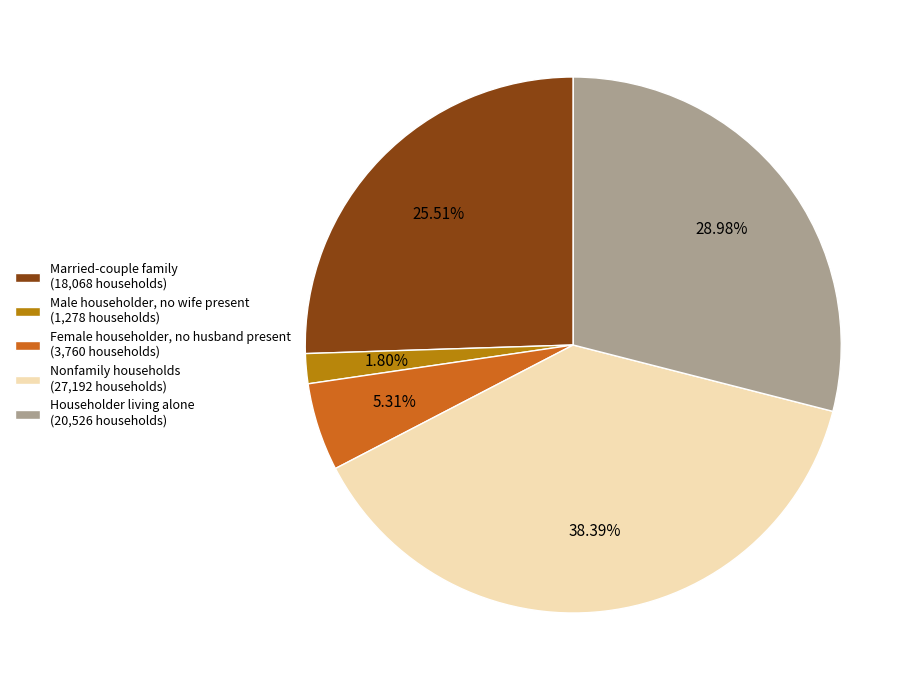

Which has a higher value, Female householder, no husband present or Nonfamily households?

Nonfamily households